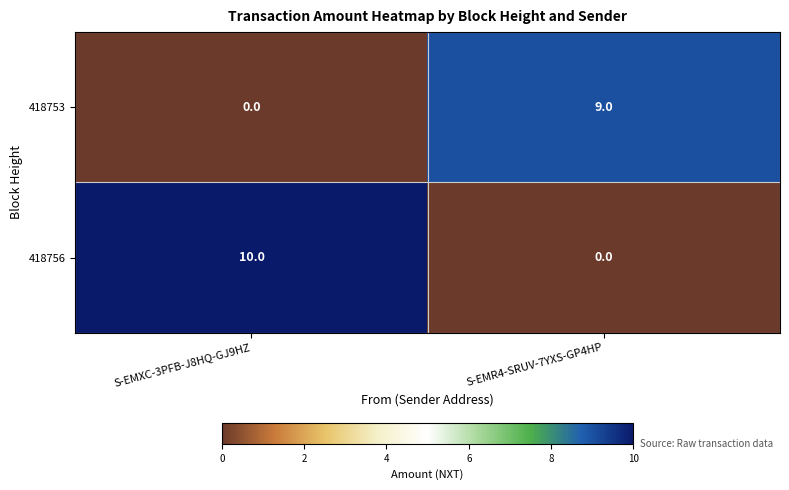

At which label does 418753 reach its peak?

S-EMR4-SRUV-7YXS-GP4HP